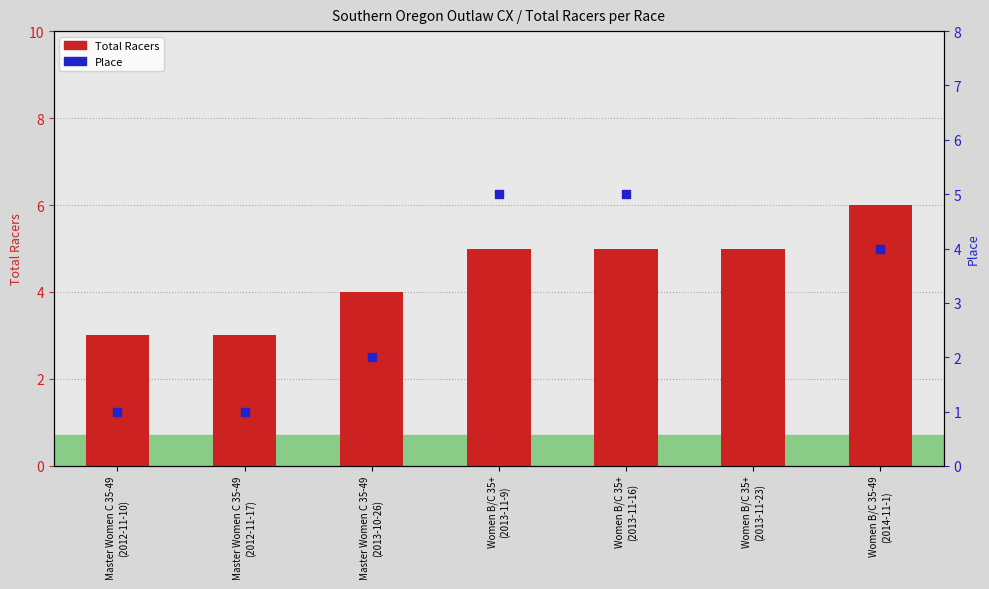

What is the change in value from Master Women C 35-49
(2012-11-17) to Women B/C 35+
(2013-11-16)?

+2